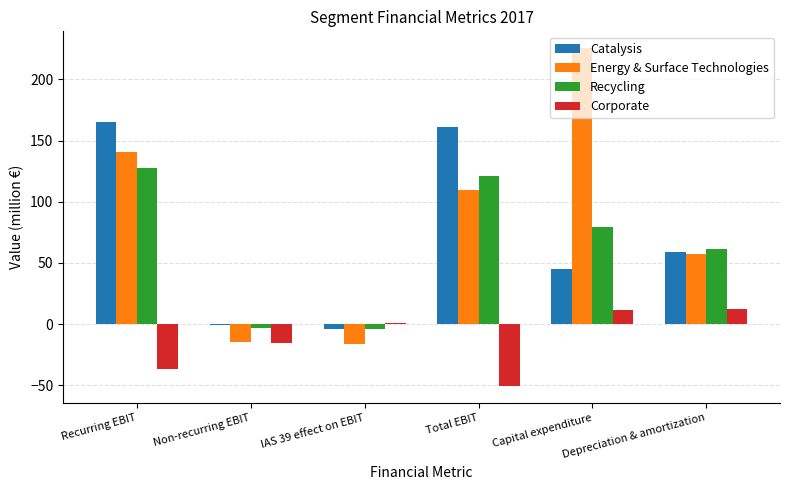

Which series has the largest total across all categories?

Energy & Surface Technologies